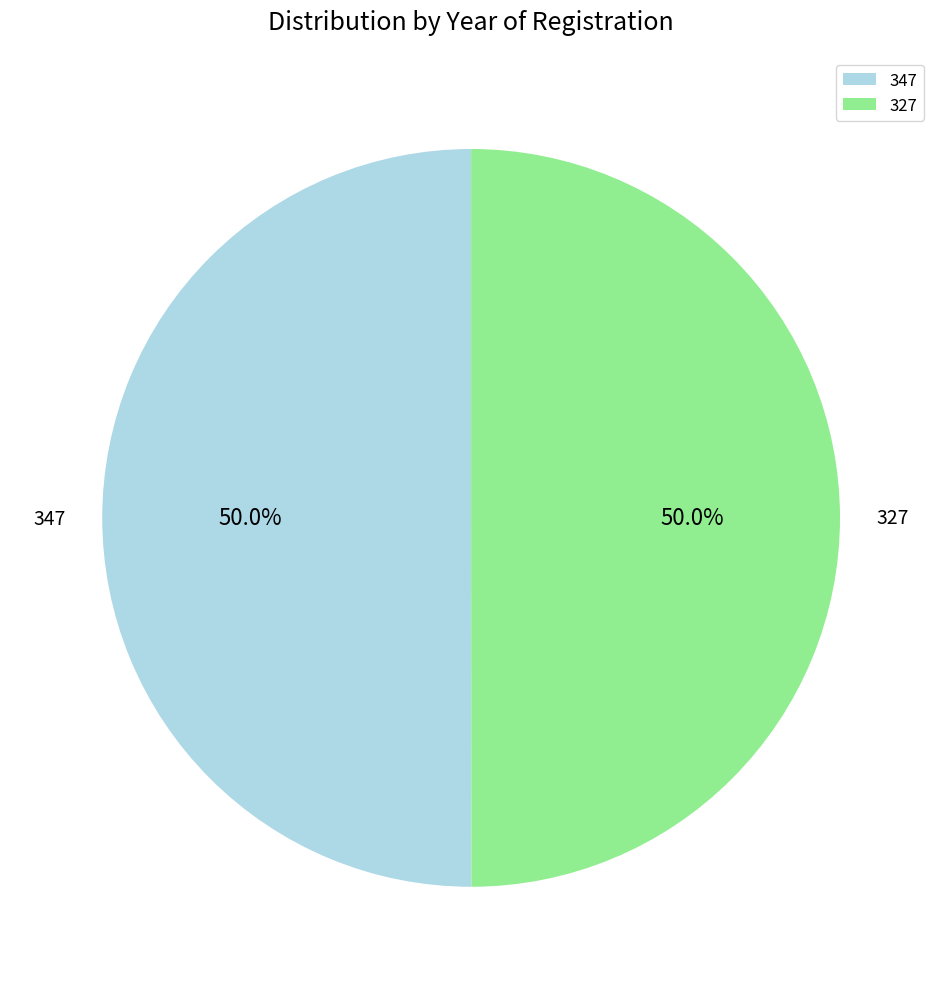

What percentage is NOT represented by 327?

50.0%